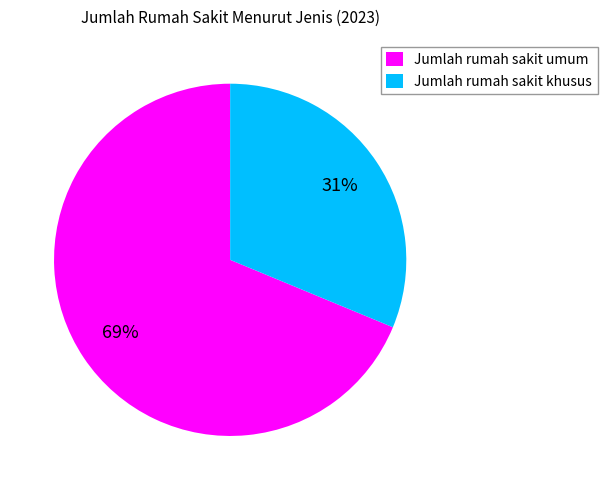

Count the number of slices in the pie.

2